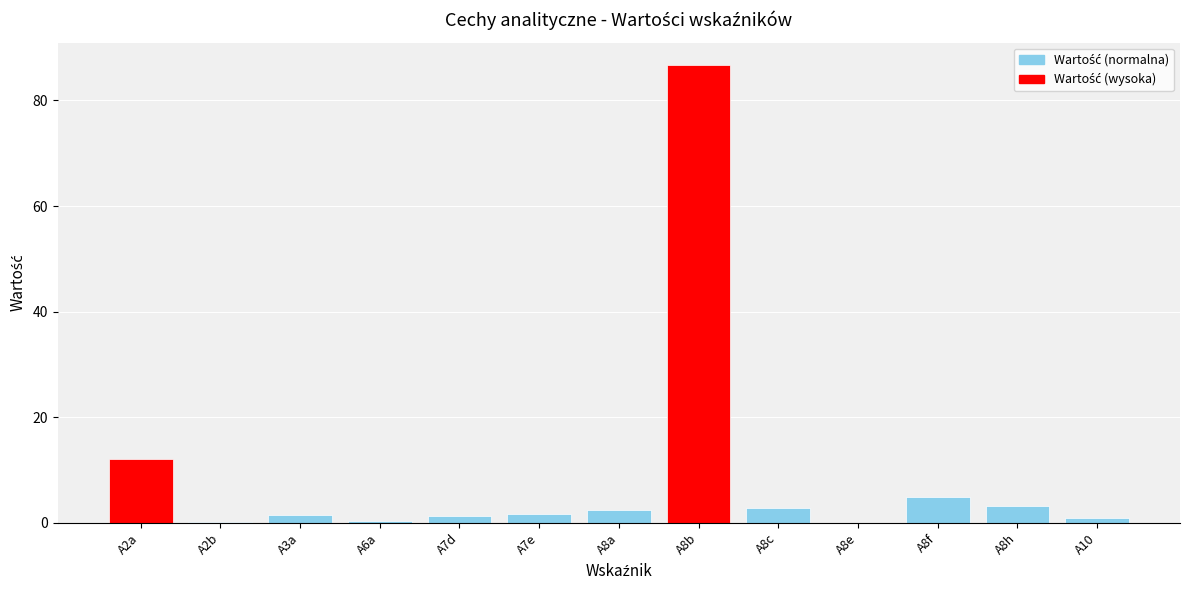

Where is the data nearest to the value 43?

A2a